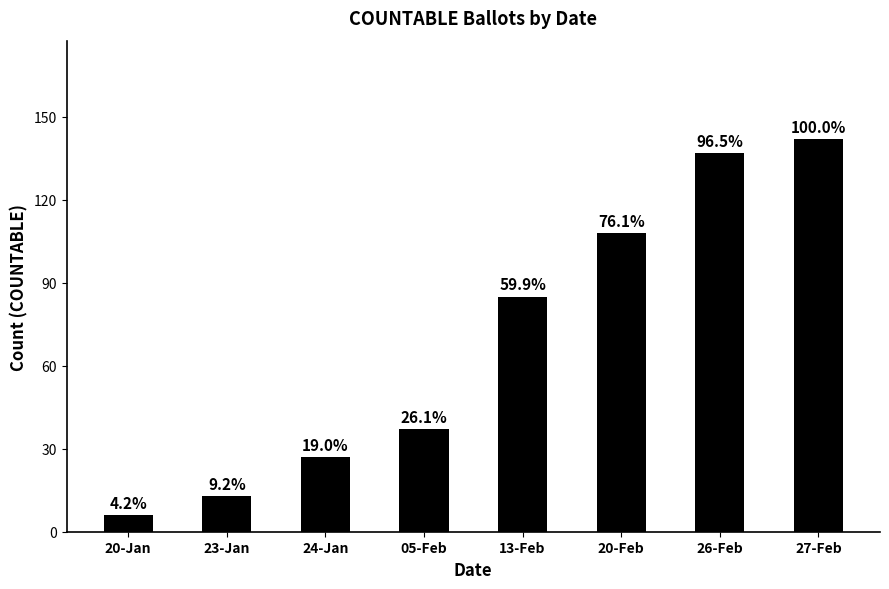

Rank the categories by value from highest to lowest.

27-Feb, 26-Feb, 20-Feb, 13-Feb, 05-Feb, 24-Jan, 23-Jan, 20-Jan